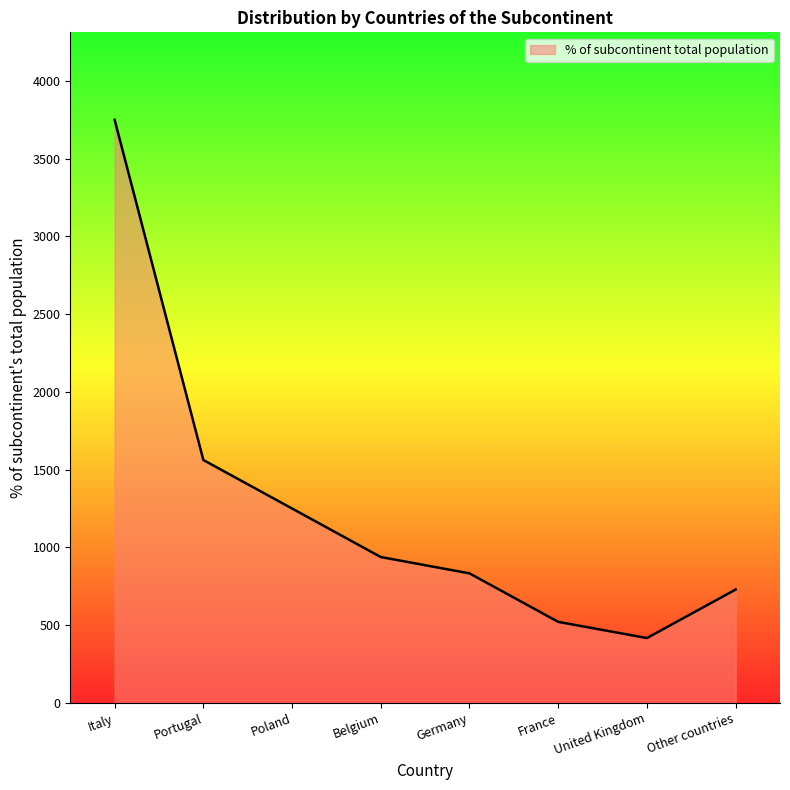

Reading left to right, what are all the values shown in this chart?

3750	1562	1250	938	833	521	417	729